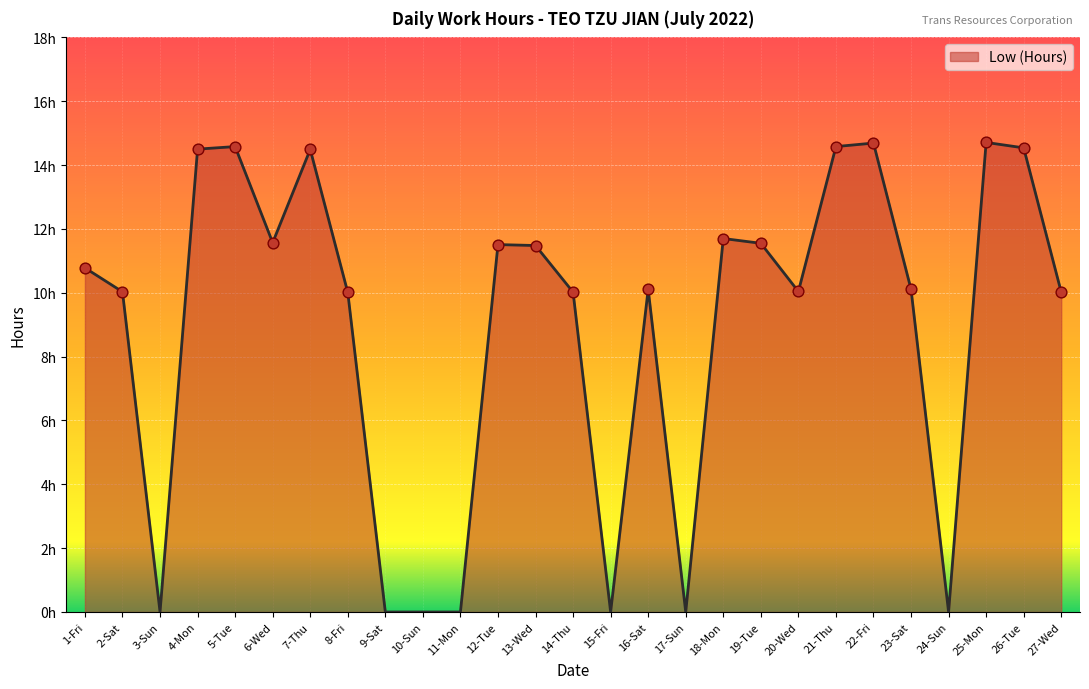

Between 16-Sat and 4-Mon, which is larger?

4-Mon